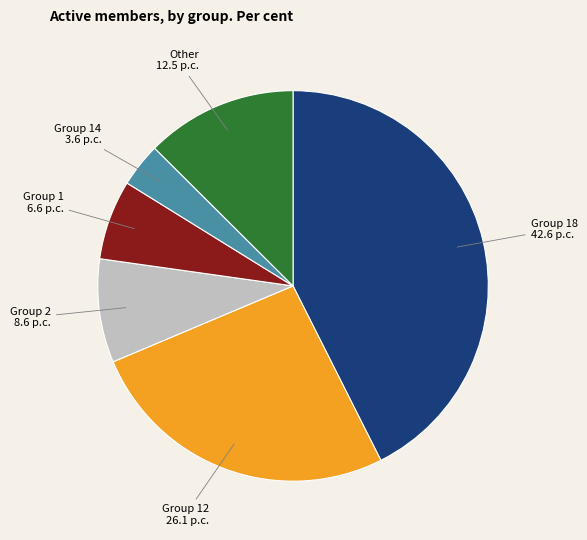

Is there a majority slice in this chart?

No